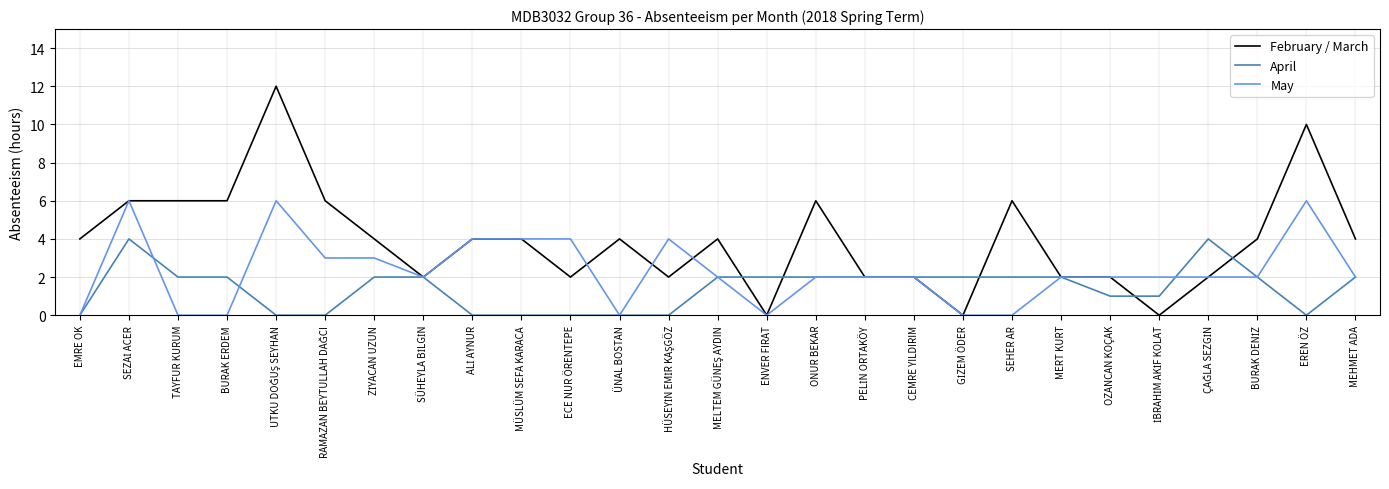

The April series shows 0 at ECE NUR ÖRENTEPE. True or false?

True